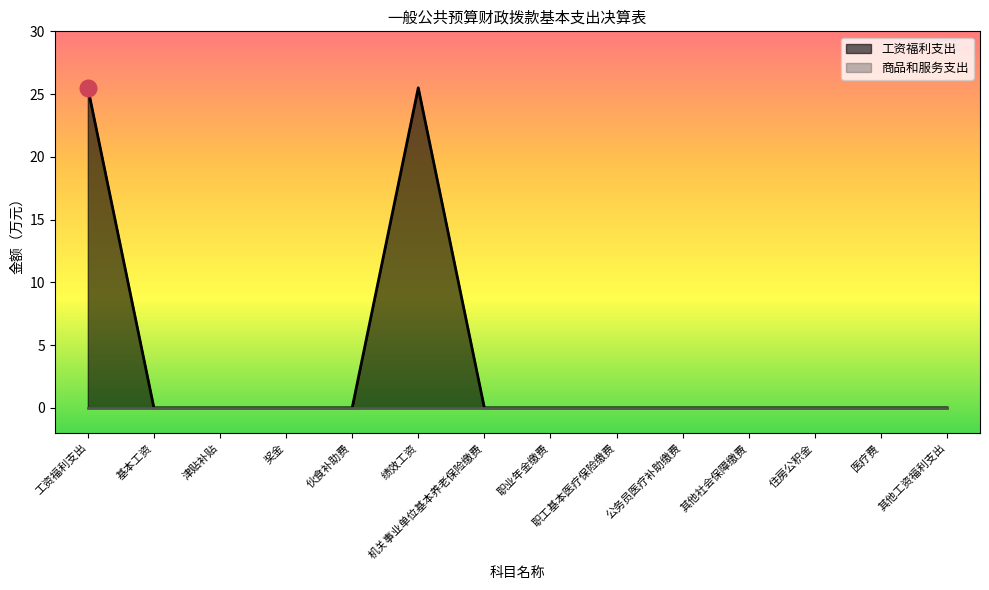

List the labels in order of value, largest first.

工资福利支出, 绩效工资, 基本工资, 津贴补贴, 奖金, 伙食补助费, 机关事业单位基本养老保险缴费, 职业年金缴费, 职工基本医疗保险缴费, 公务员医疗补助缴费, 其他社会保障缴费, 住房公积金, 医疗费, 其他工资福利支出